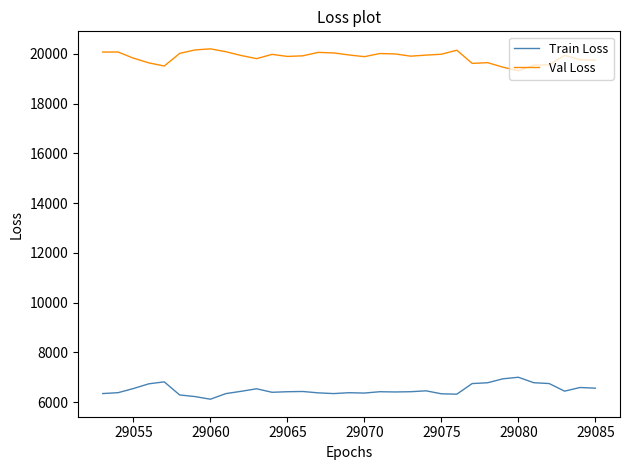

What is the highest value of the Train Loss series?

6998